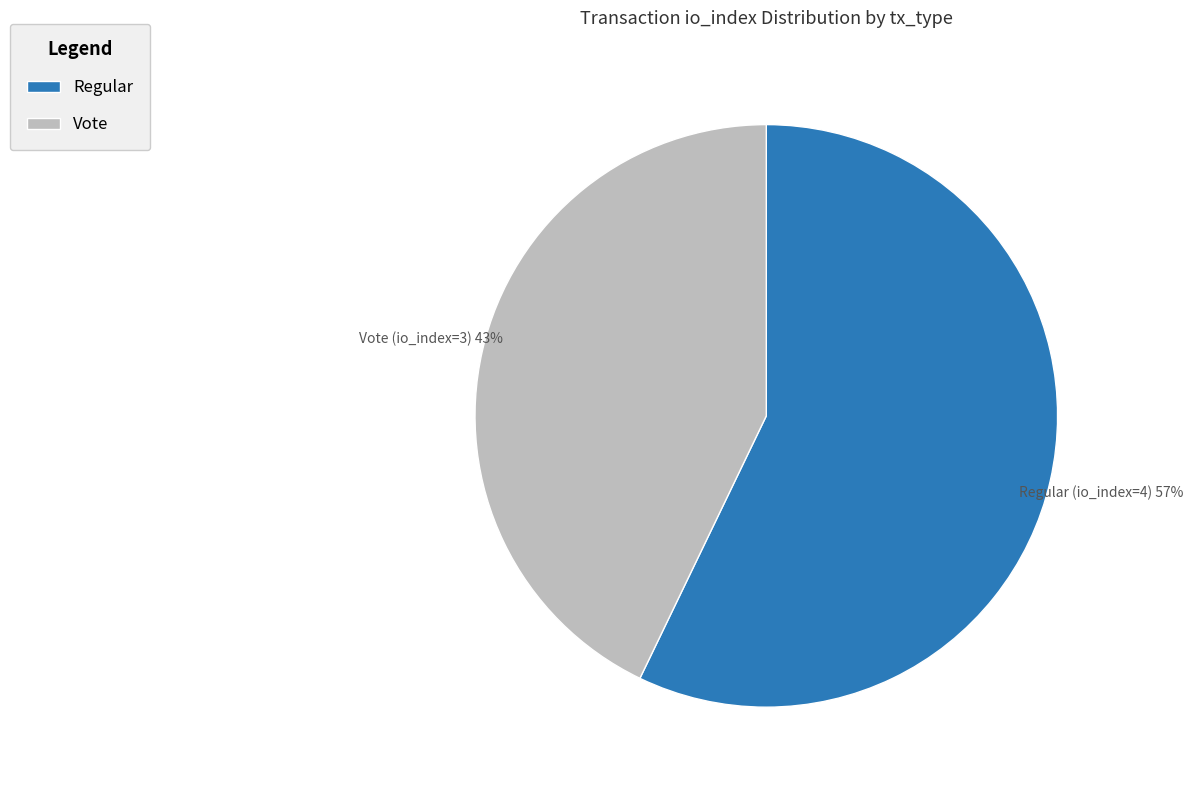

To the nearest percent, what percentage of the pie is Regular (io_index=4)?

57%